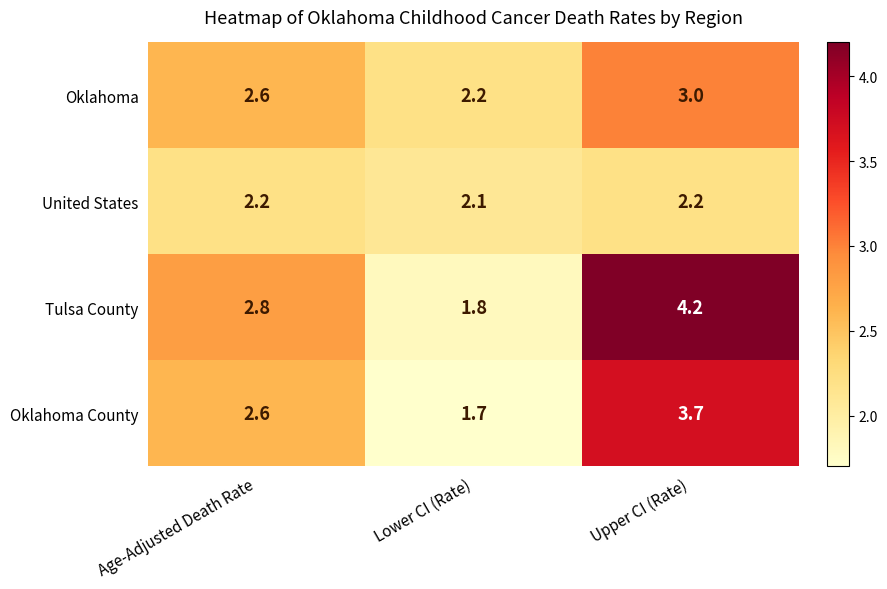

Reading left to right, extract all data points from this chart.

Oklahoma: 2.6	2.2	3.0
United States: 2.2	2.1	2.2
Tulsa County: 2.8	1.8	4.2
Oklahoma County: 2.6	1.7	3.7